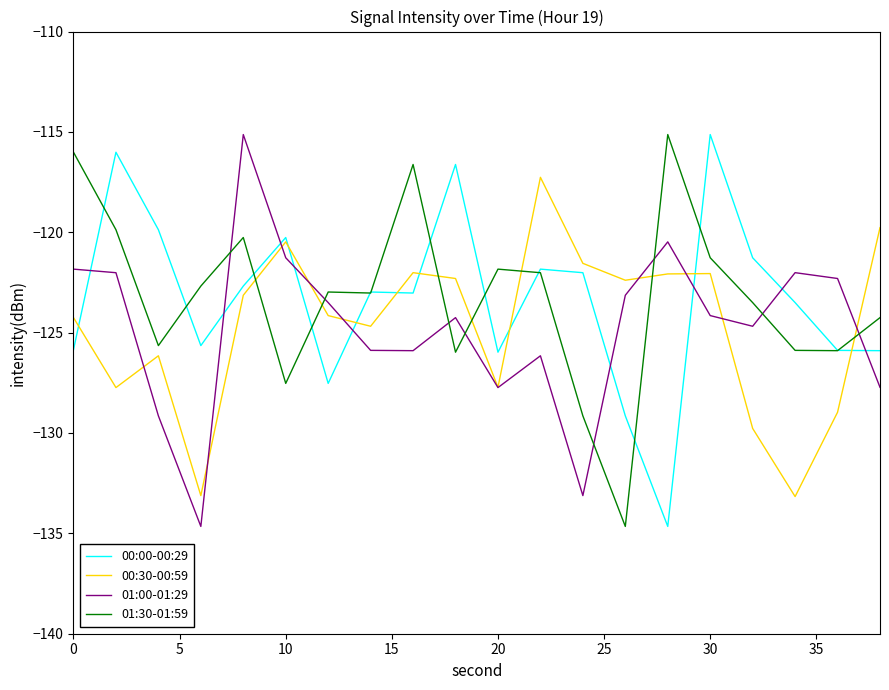

True or false: 01:30-01:59 and 00:30-00:59 cross at least once.

True